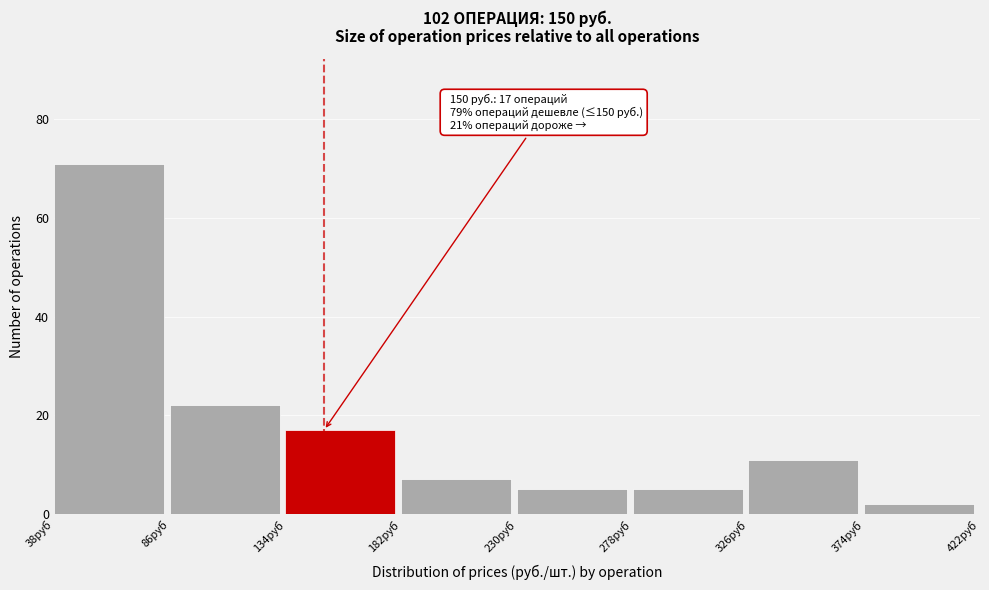

Over which range of the x-axis is the bar tallest?

38 to 86